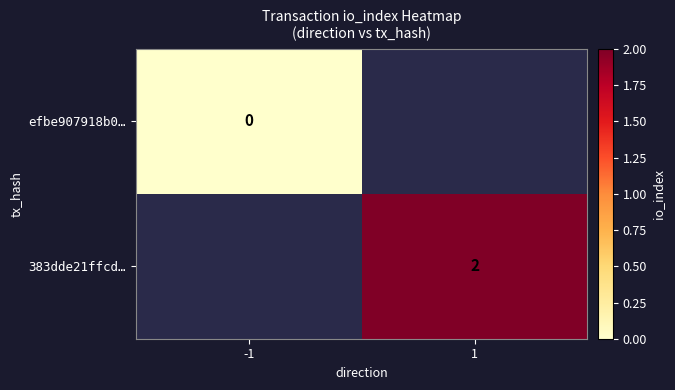

Which category has the lowest value across all series?

-1